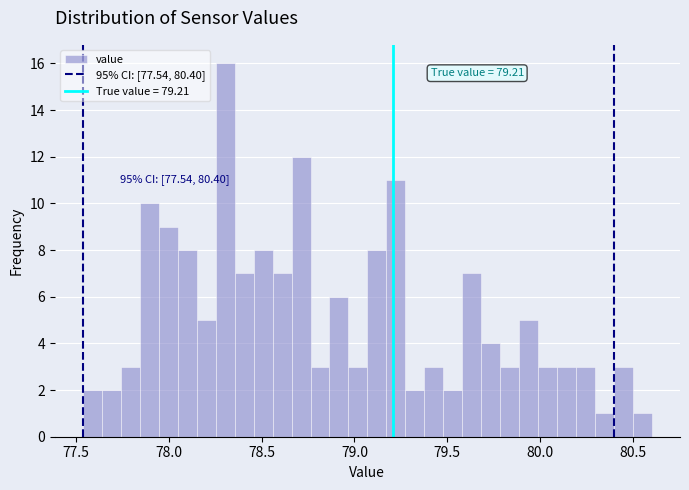

Around what value on the x-axis is the tallest bar? Give the approximate position of its centre, as read against the axis.

78.30